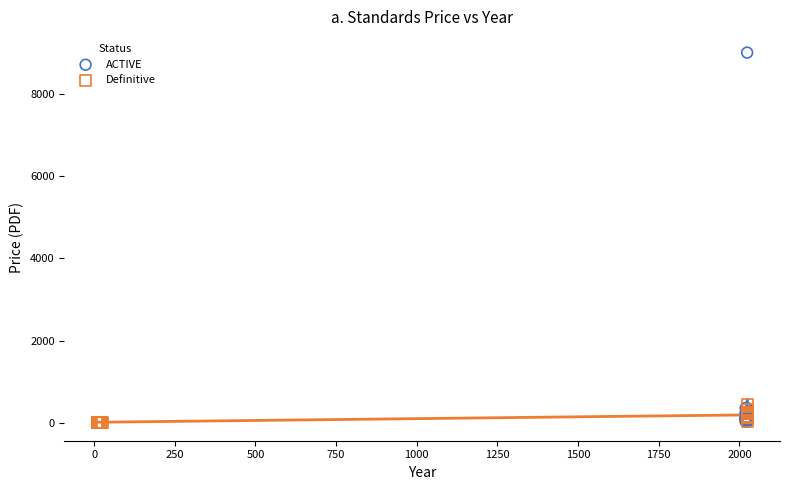

Which series has the widest spread of Y values?

ACTIVE